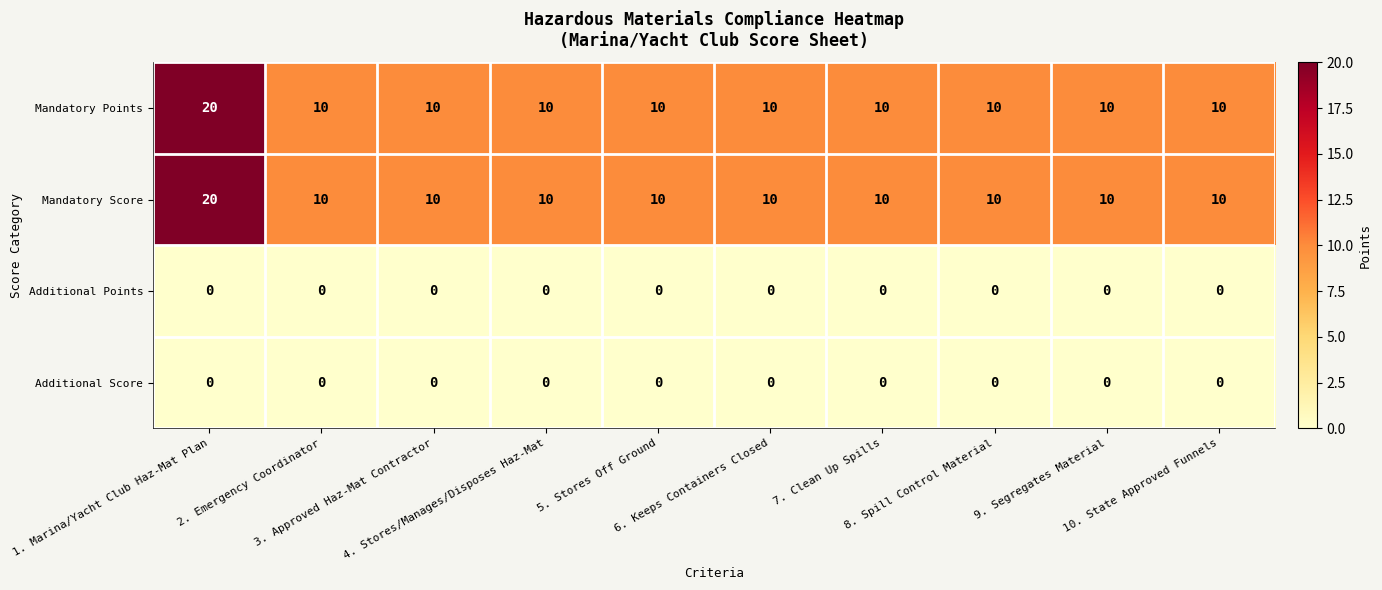

How many Mandatory Points values are between 10 and 11?

9